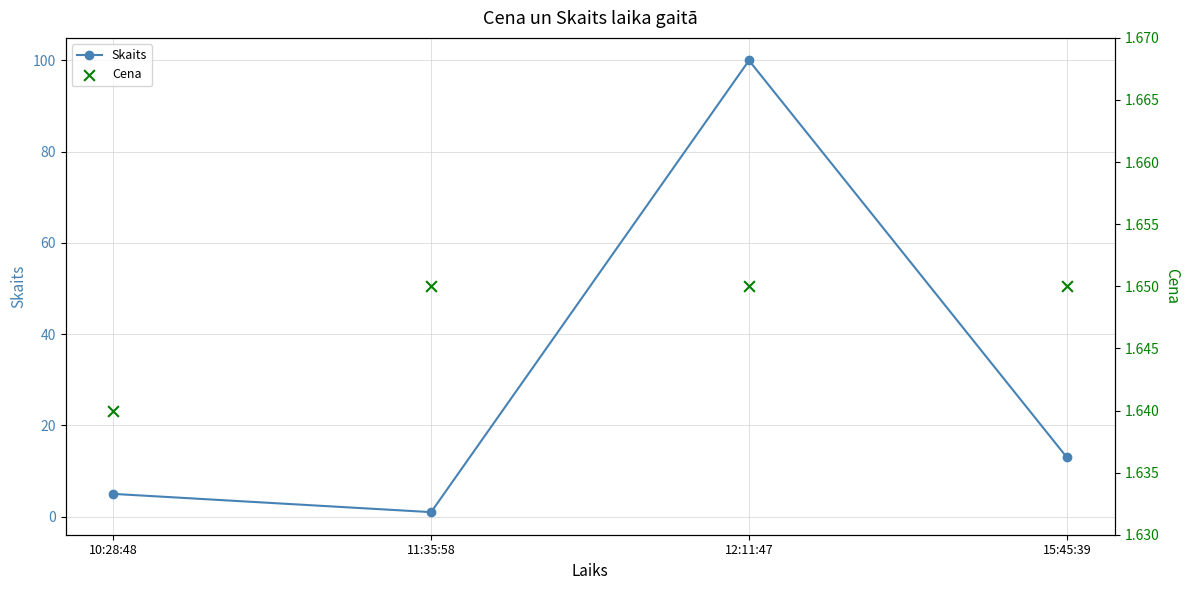

What are all the series names shown in the legend?

Skaits, Cena